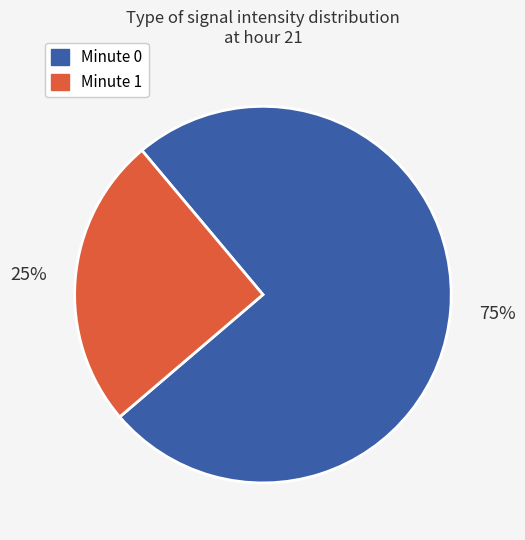

Is there any slice that represents more than half of the pie?

Yes